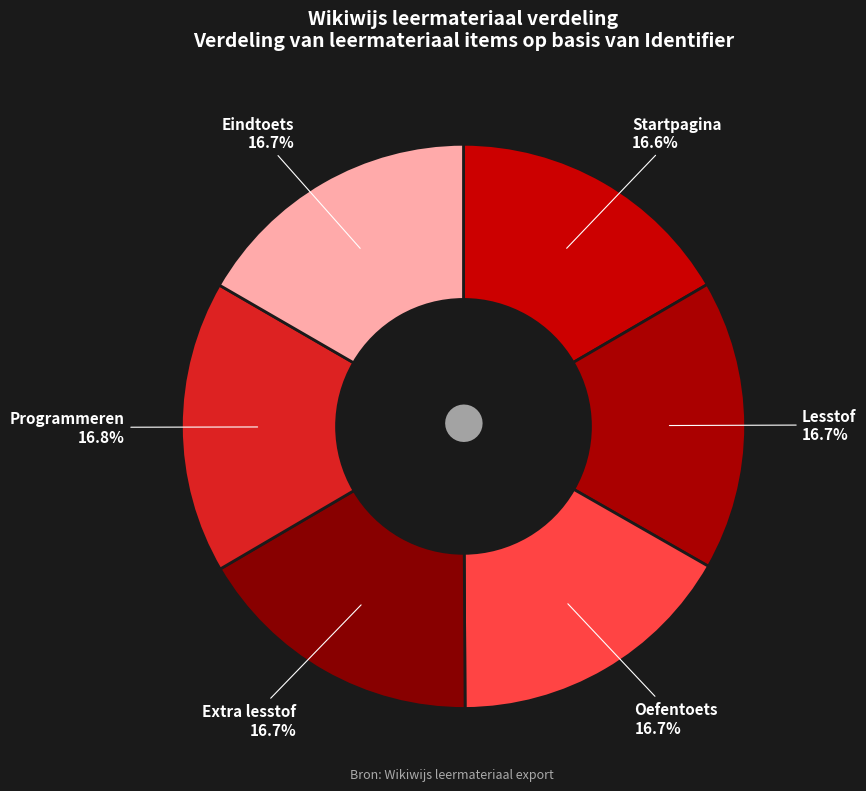

Is the sum of Oefentoets and Programmeren greater than half?

No